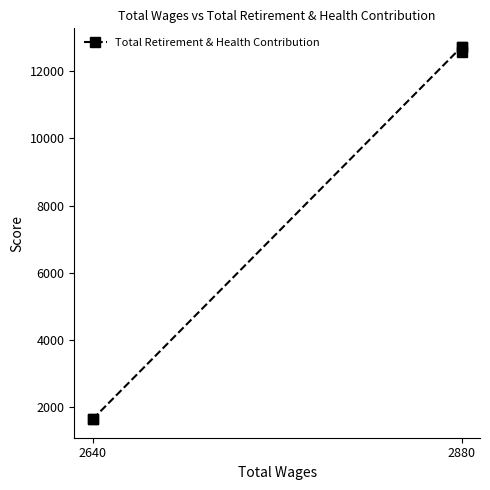

True or false: the data has more than 0 interior local peaks.

False